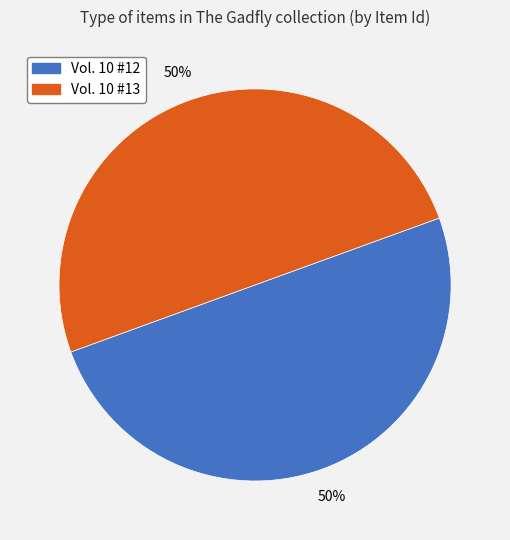

True or false: Vol. 10 #13 accounts for 59% of the total.

False